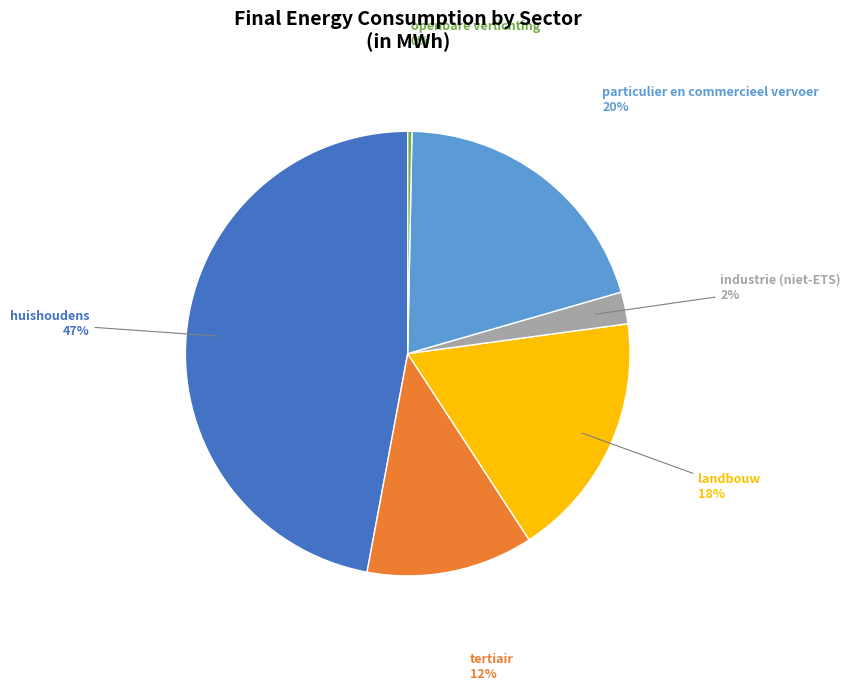

To the nearest percent, what is the average slice percentage?

17%